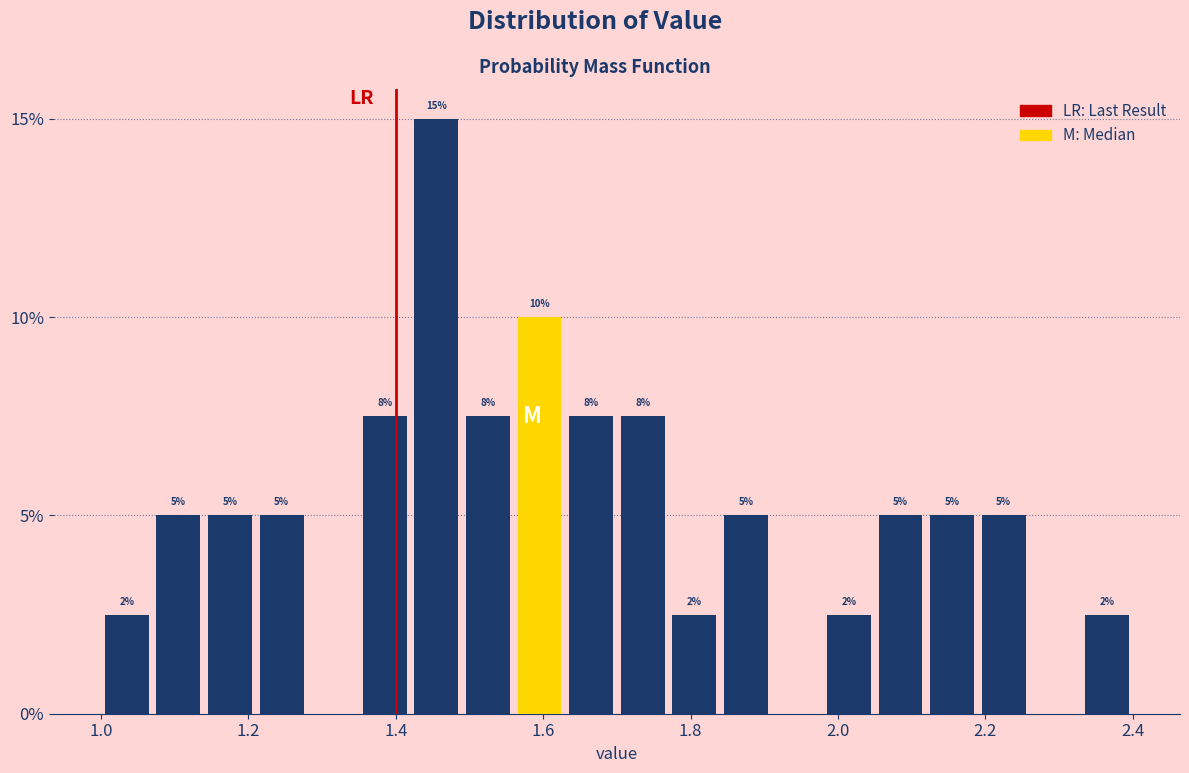

Around what value on the x-axis is the tallest bar? Give the approximate position of its centre, as read against the axis.

1.46